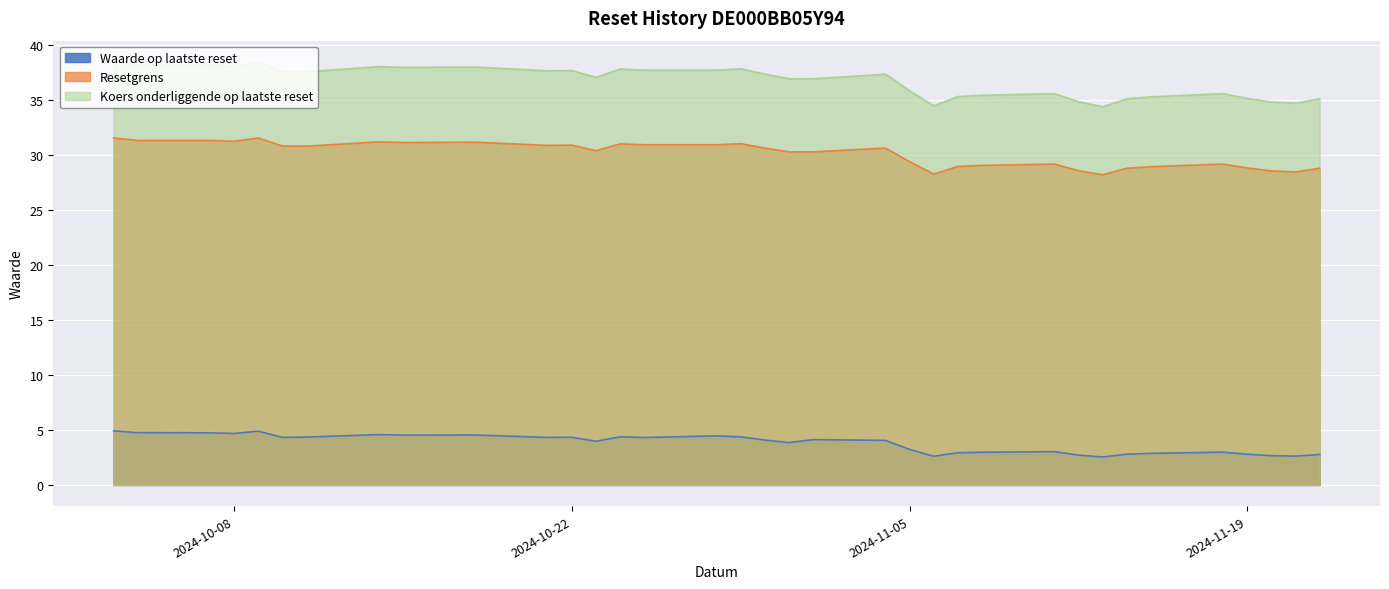

Between 2024-10-09 and 2024-10-03, which series saw the biggest shift?

Waarde op laatste reset